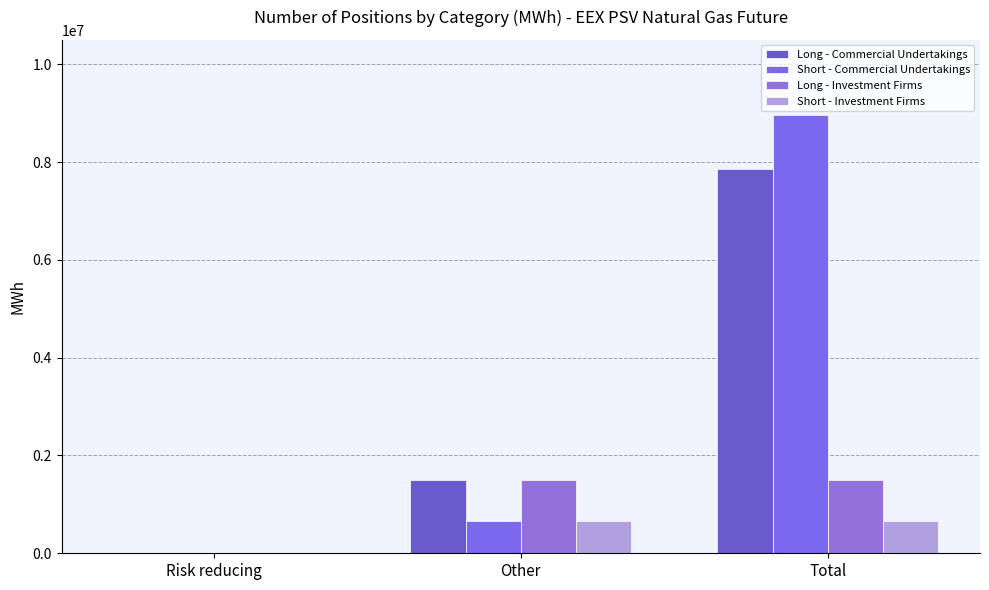

Which series has the largest total across all categories?

Short - Commercial Undertakings